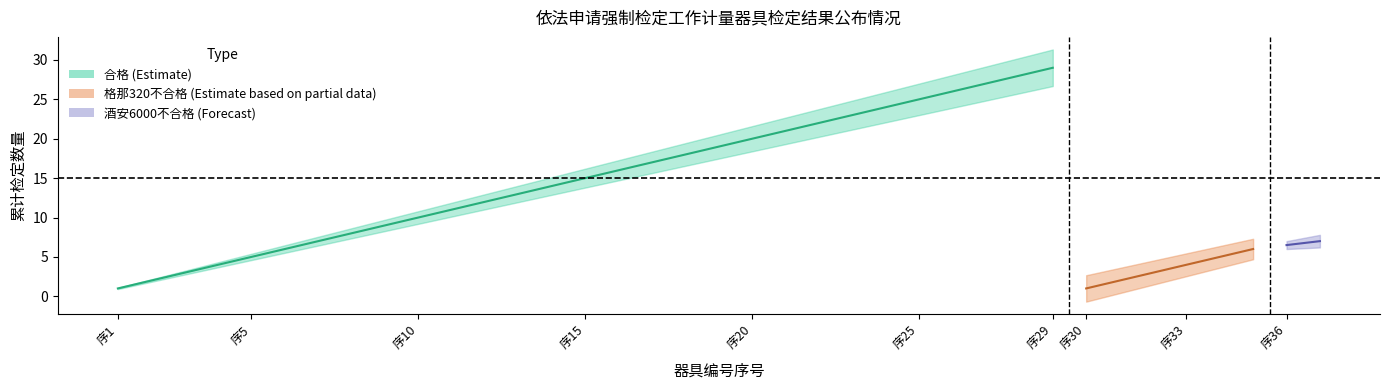

The value at 序20 is 34. True or false?

False